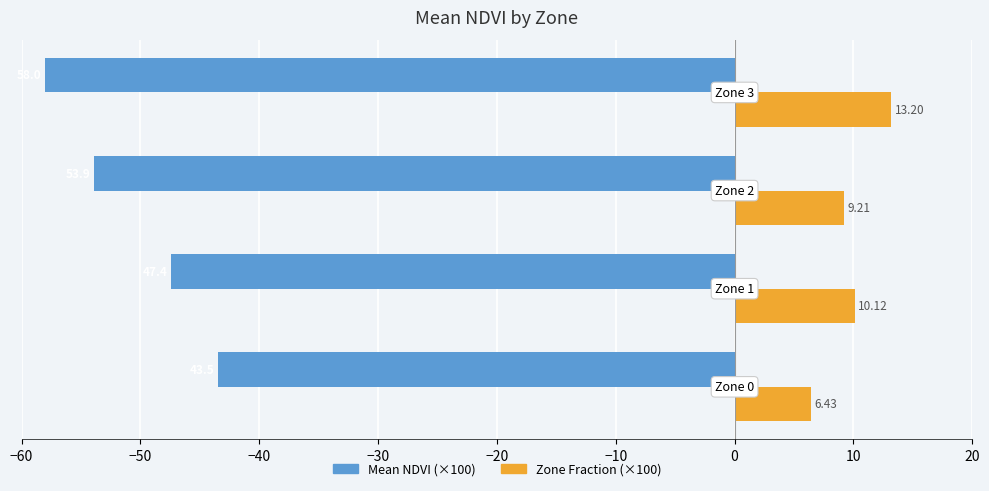

Which series has the widest spread of values?

Mean NDVI (×100)